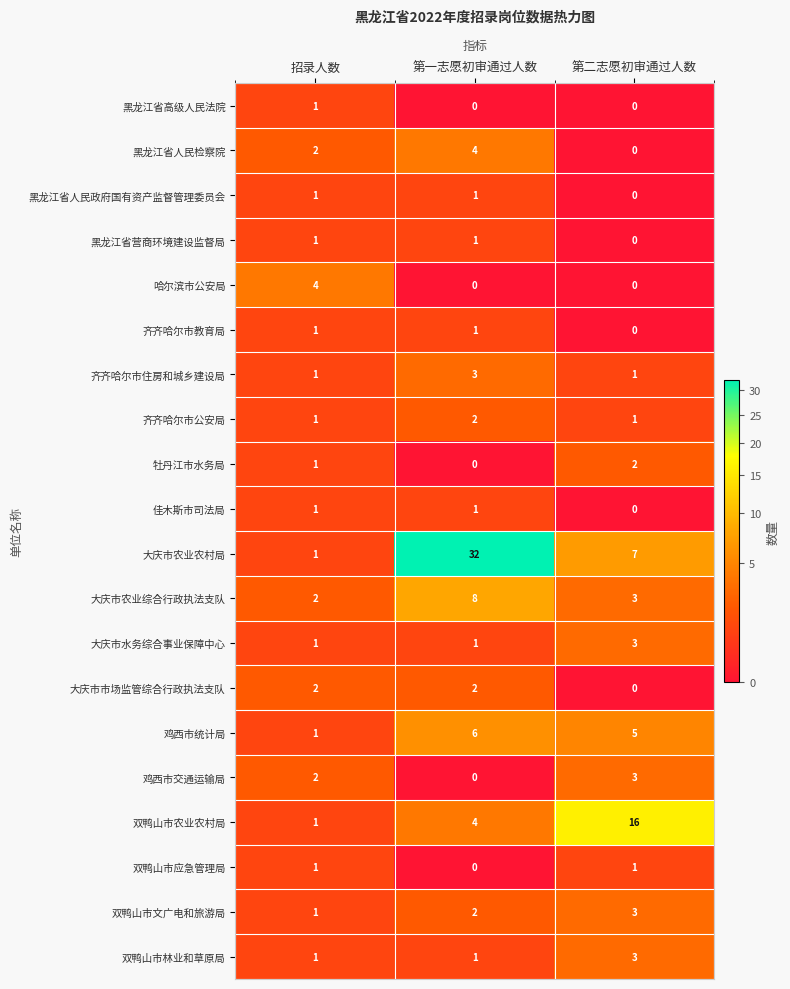

Which series has the largest range (max minus min)?

大庆市农业农村局